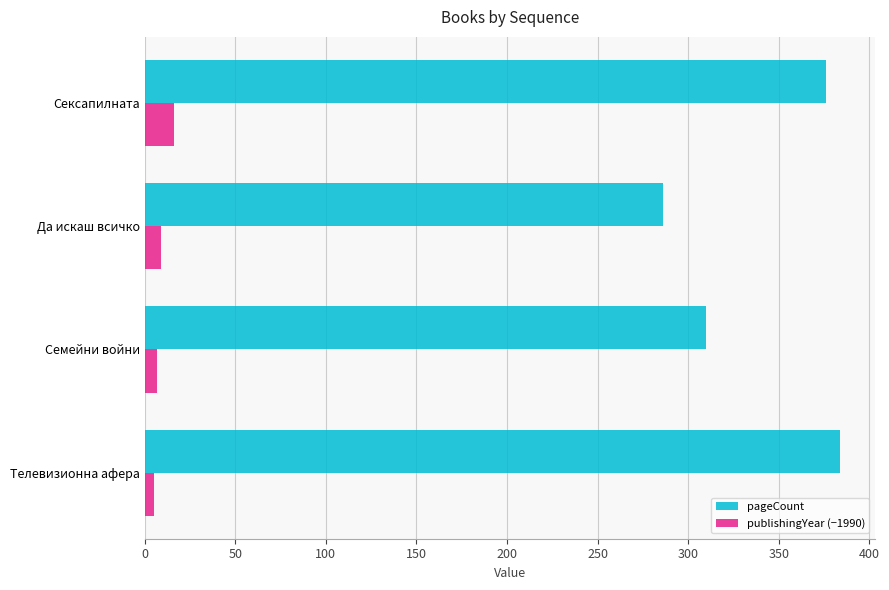

What is the sum of all publishingYear (−1990) values?

37